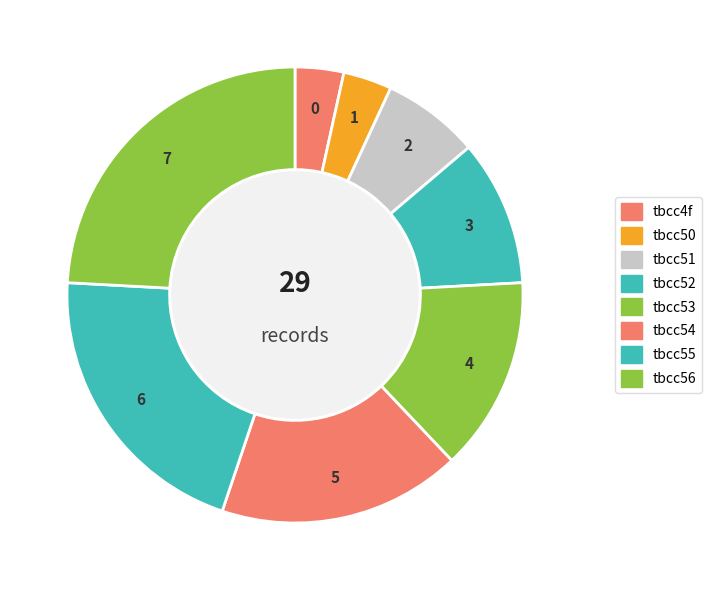

What is the largest slice in the pie chart?

tbcc56